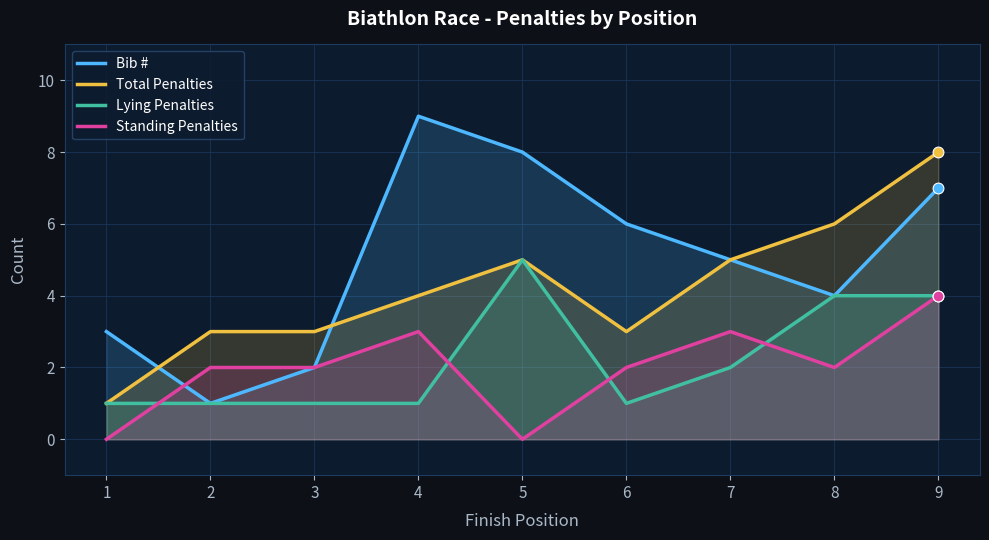

Which series has the largest Y range (max minus min)?

Bib #